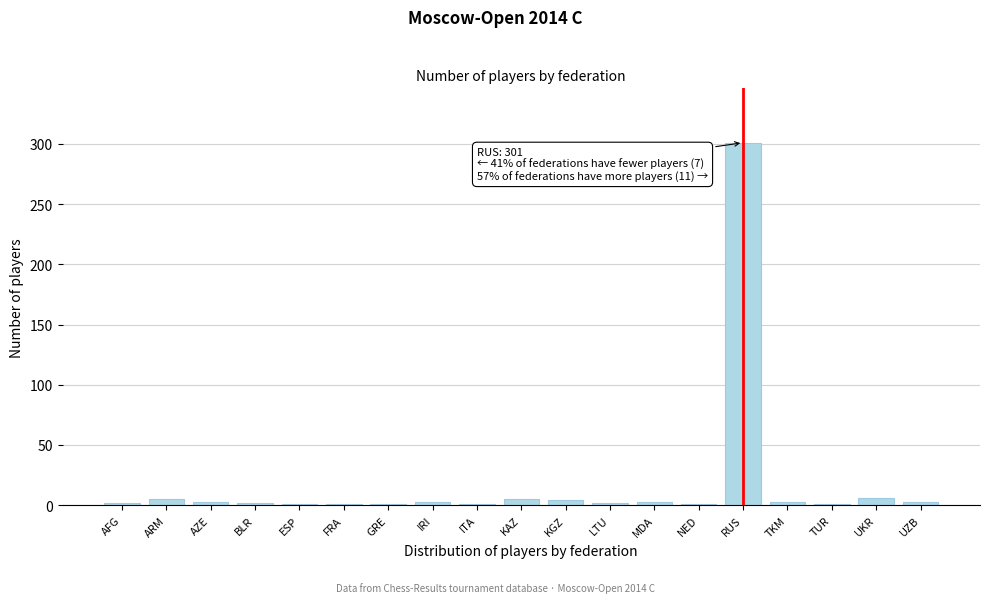

The value at RUS is 205. True or false?

False